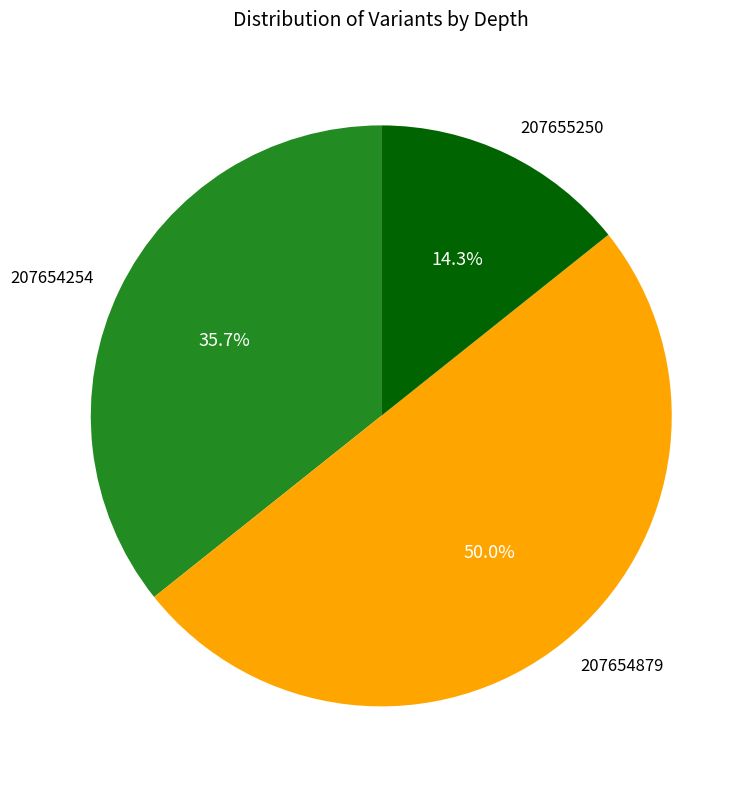

Does 207655250 represent more than half of the total?

No